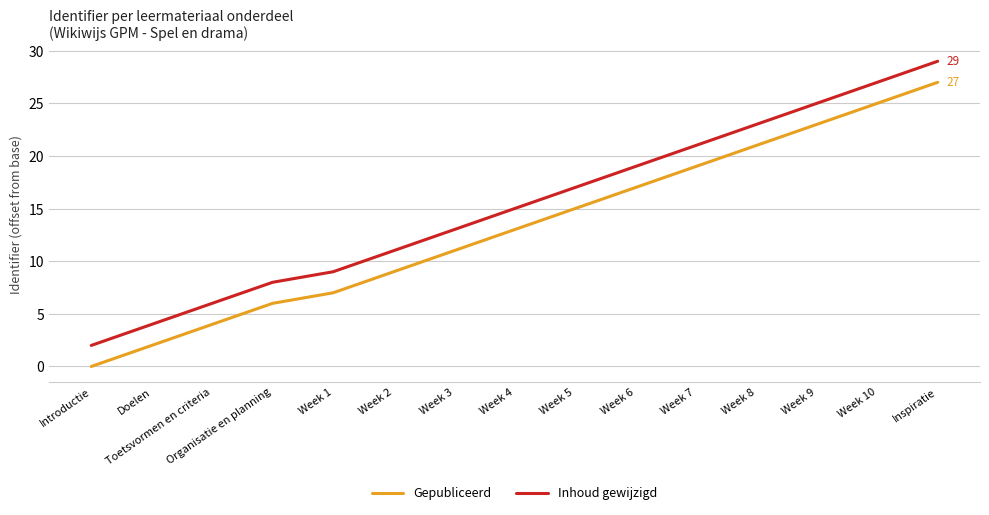

At which category does the chart reach its peak across all series?

Inspiratie